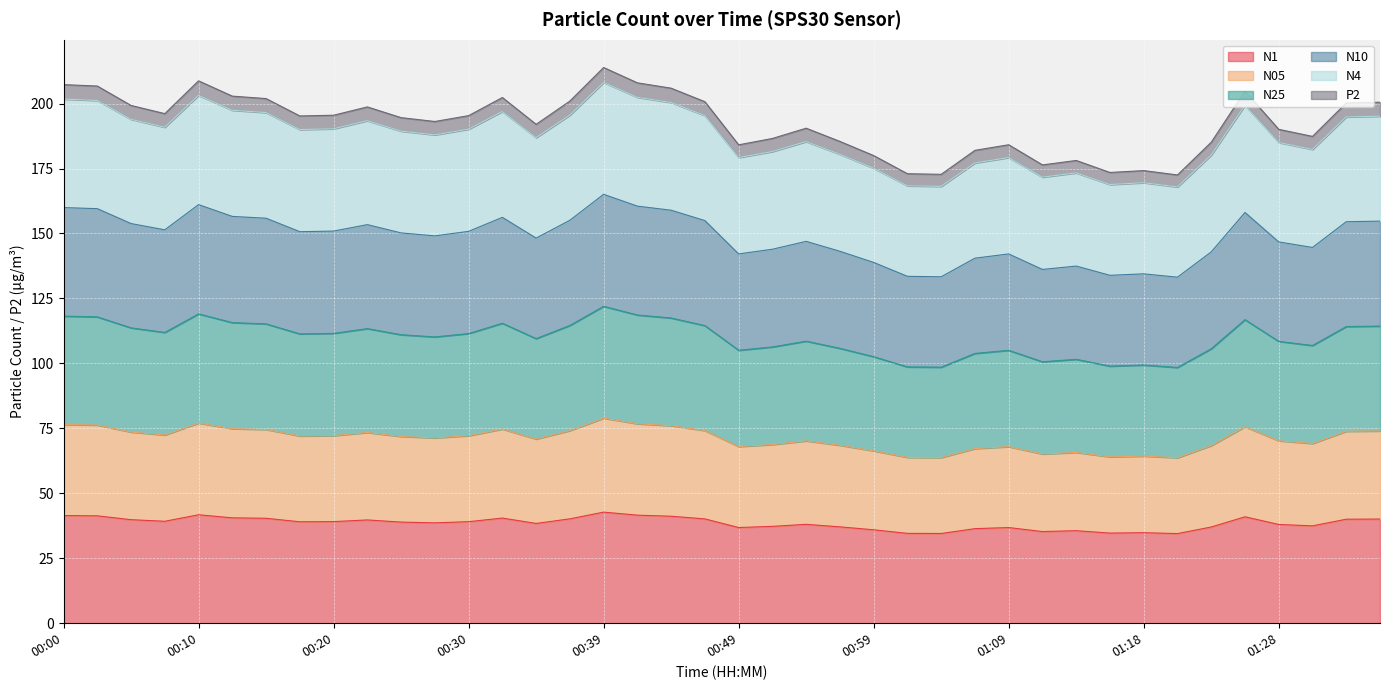

The value of N05 at 01:33 is 129.1. True or false?

False